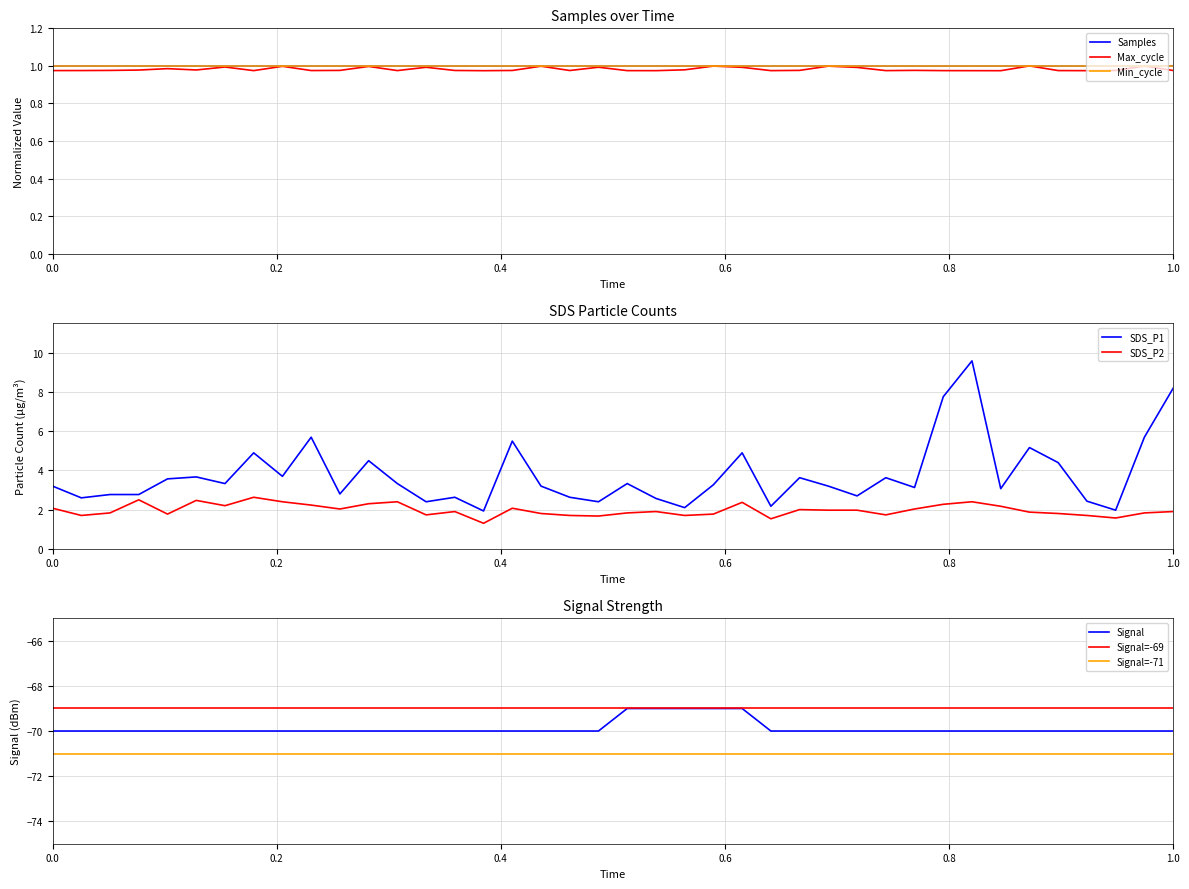

Which series has the largest total across all categories?

SDS_P1